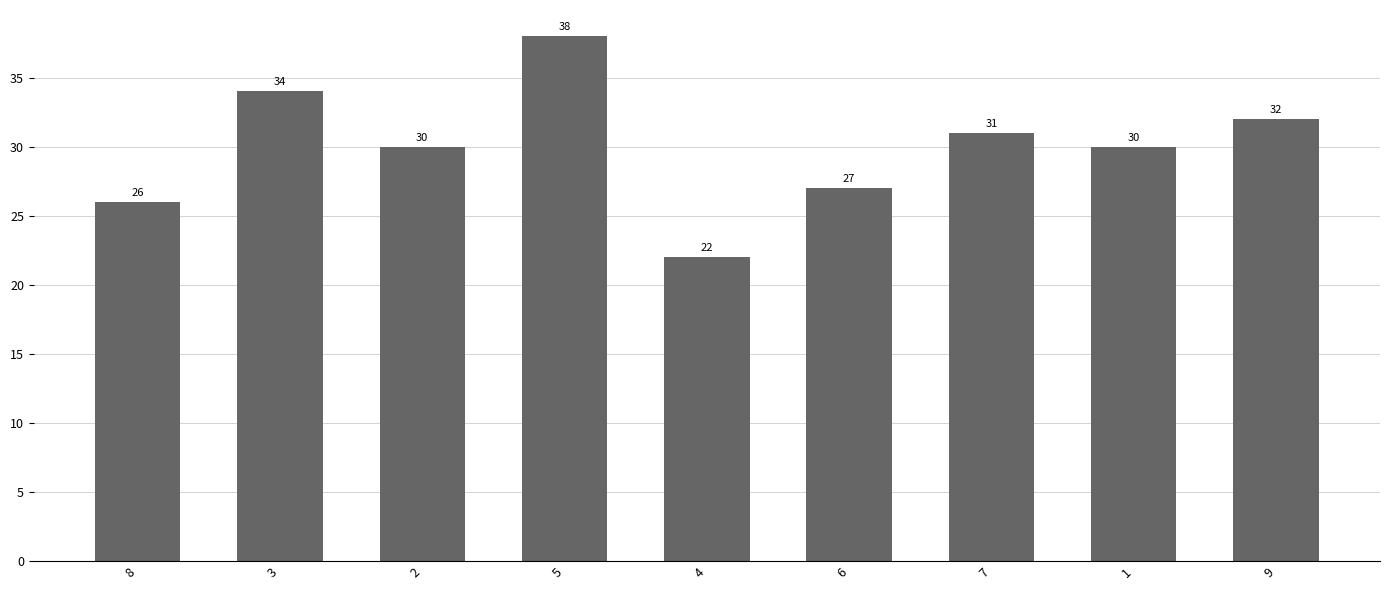

What is the difference between the second highest and second lowest values?

8